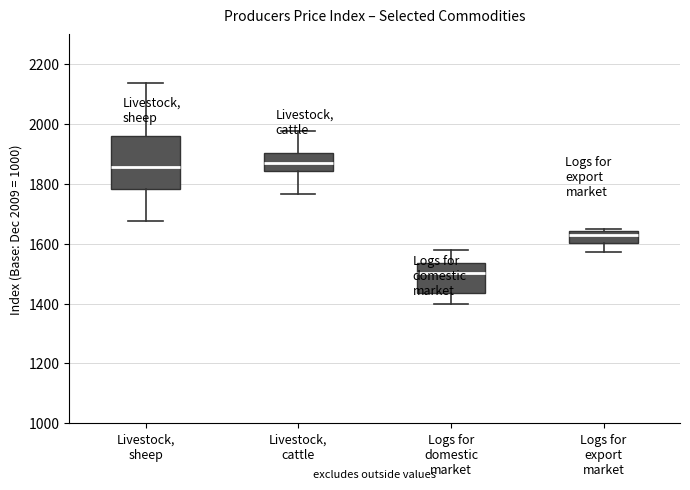

Which box is the tallest, from its lower edge to its upper edge?

Livestock, sheep